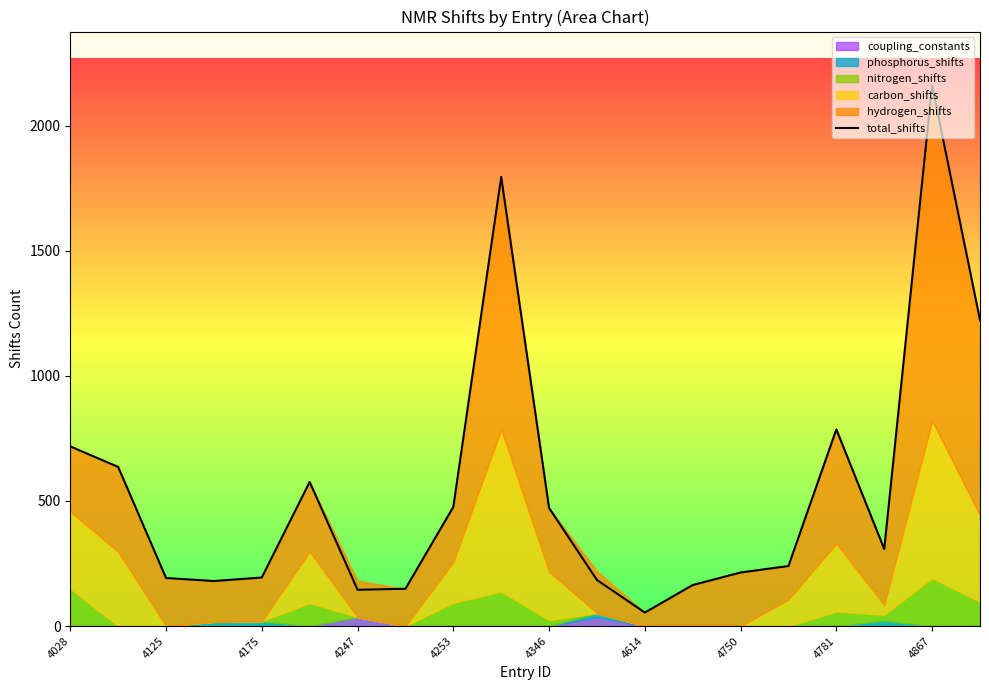

Count the number of categories in the chart.

20